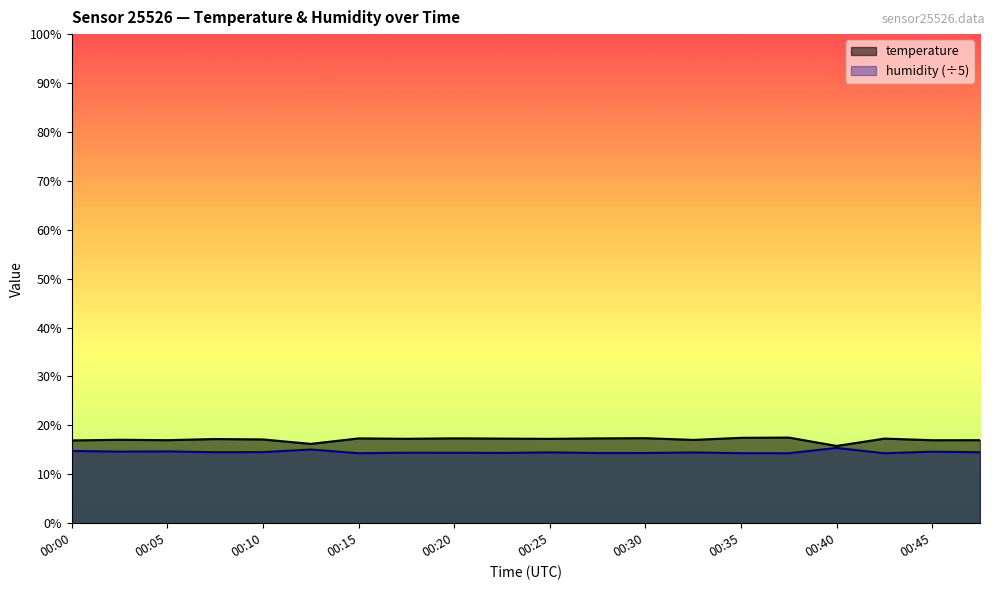

How many lines are shown in the chart?

2